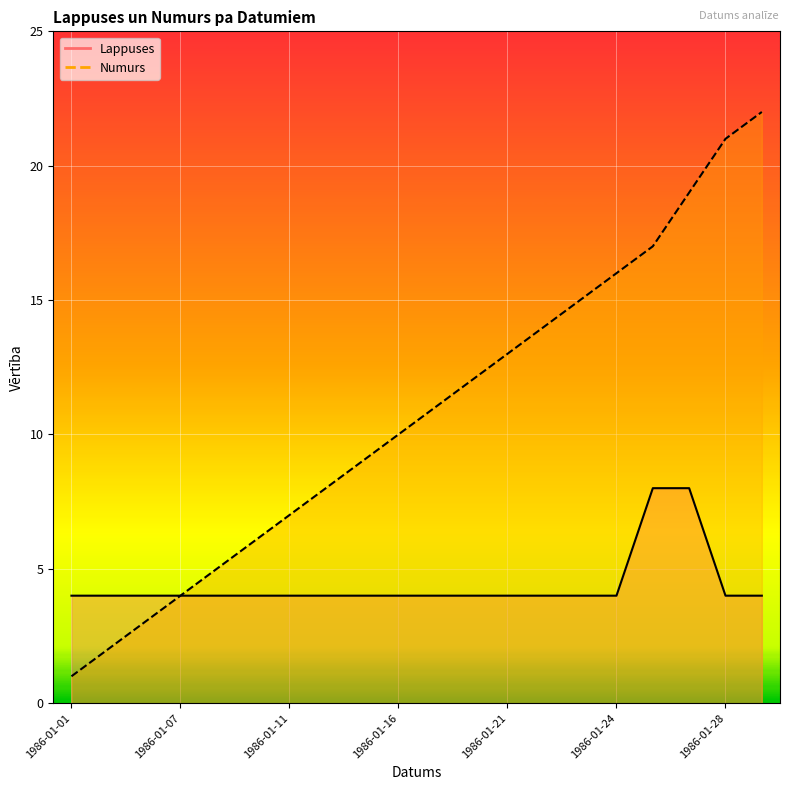

List the labels in order of Numurs value, smallest first.

1986-01-01, 1986-01-03, 1986-01-06, 1986-01-07, 1986-01-08, 1986-01-09, 1986-01-11, 1986-01-14, 1986-01-15, 1986-01-16, 1986-01-17, 1986-01-18, 1986-01-21, 1986-01-22, 1986-01-23, 1986-01-24, 1986-01-25, 1986-01-26, 1986-01-28, 1986-01-29